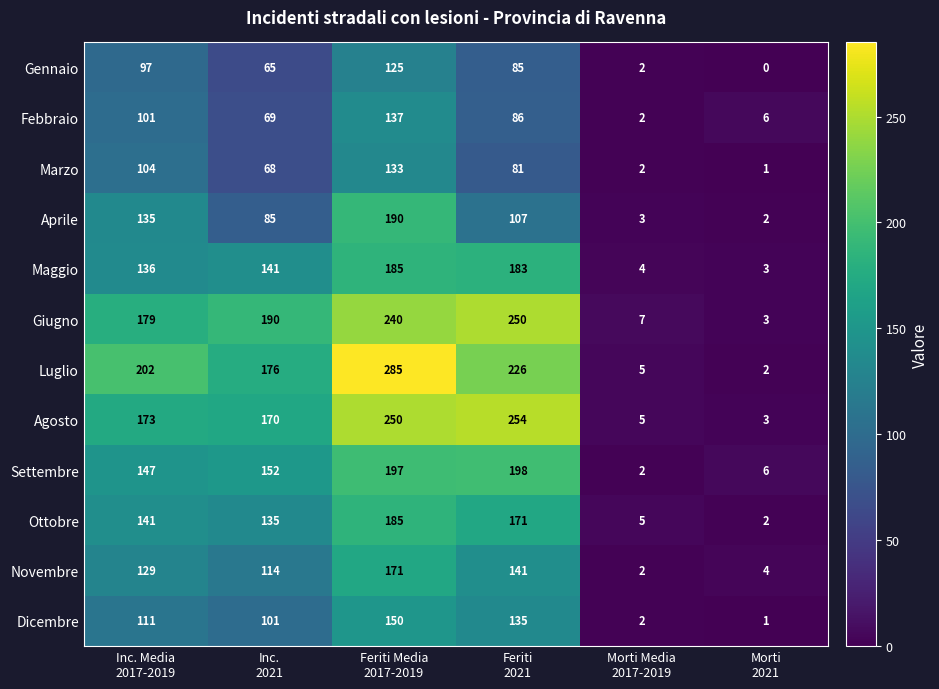

At how many categories does at least one series exceed 180?

4